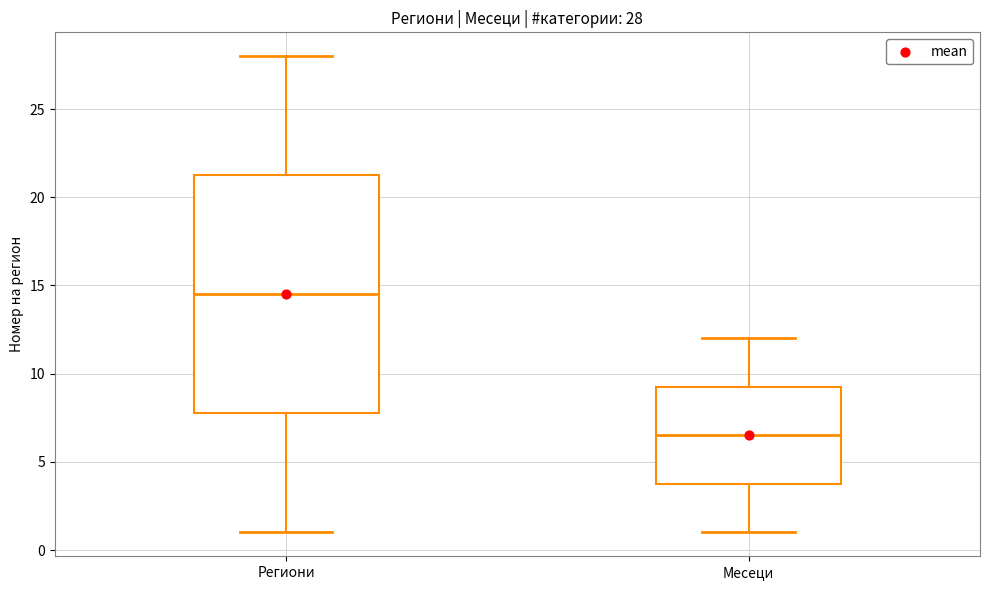

Which box's median line is the highest?

Региони